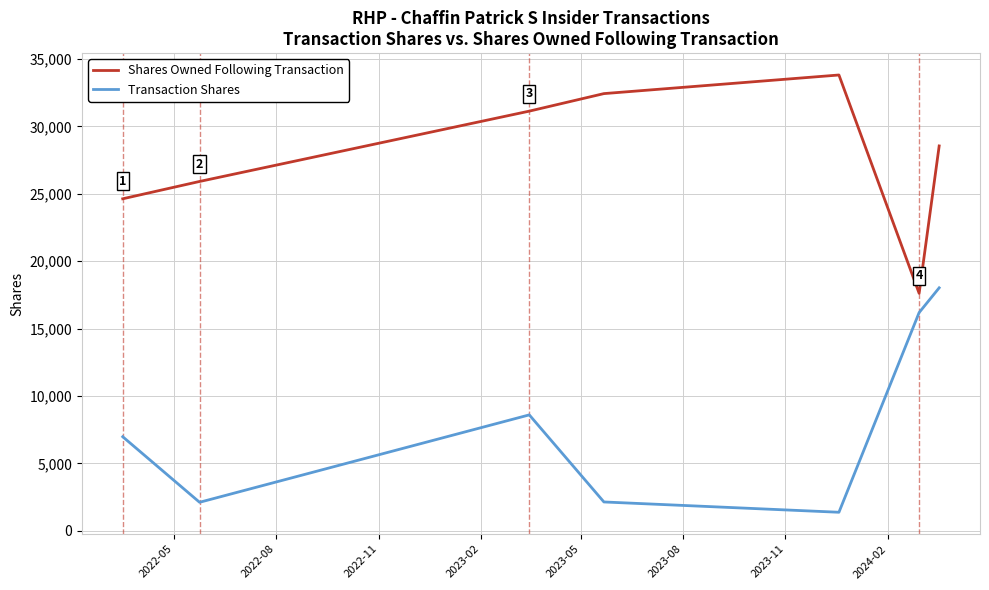

True or false: Transaction Shares and Shares Owned Following Transaction intersect in this chart.

False